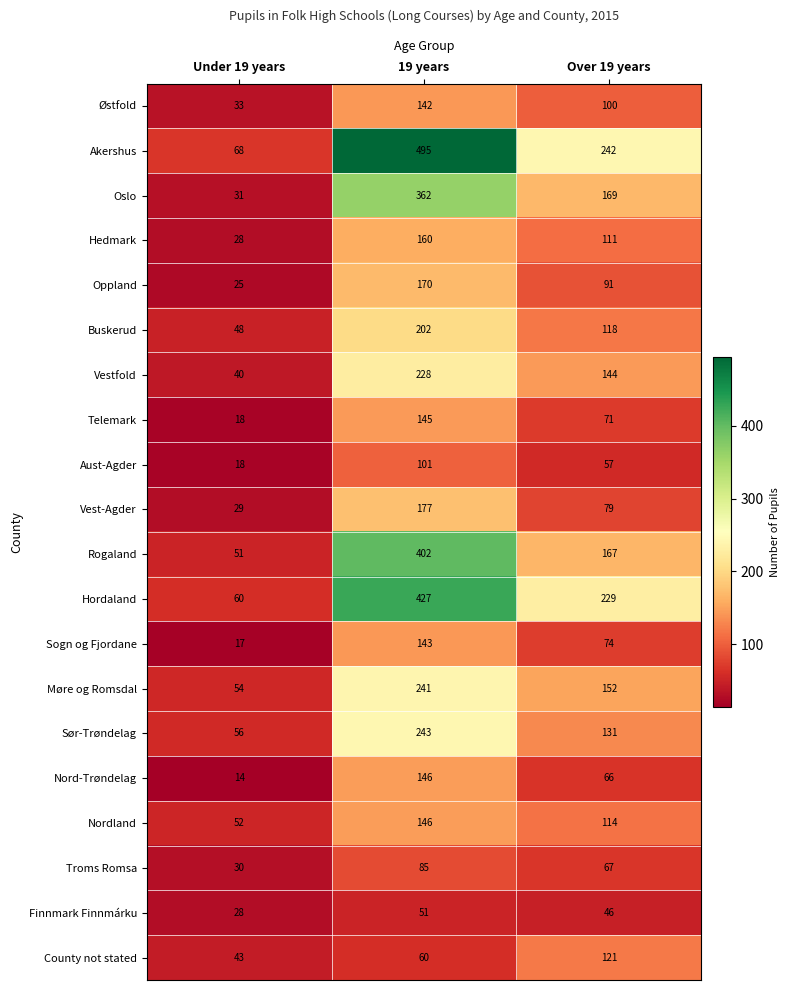

How many Østfold values are between 33 and 142?

3